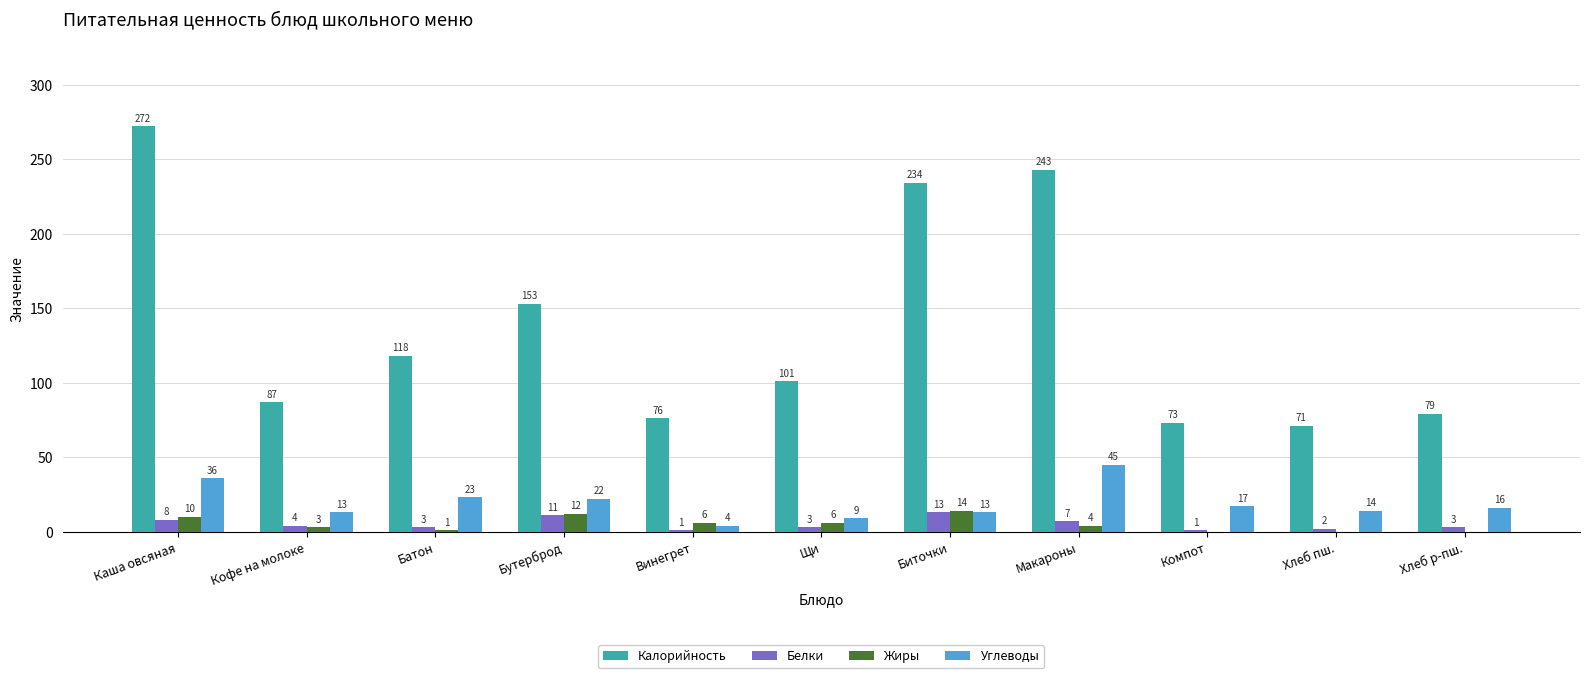

What is the sum of all Углеводы values?

212